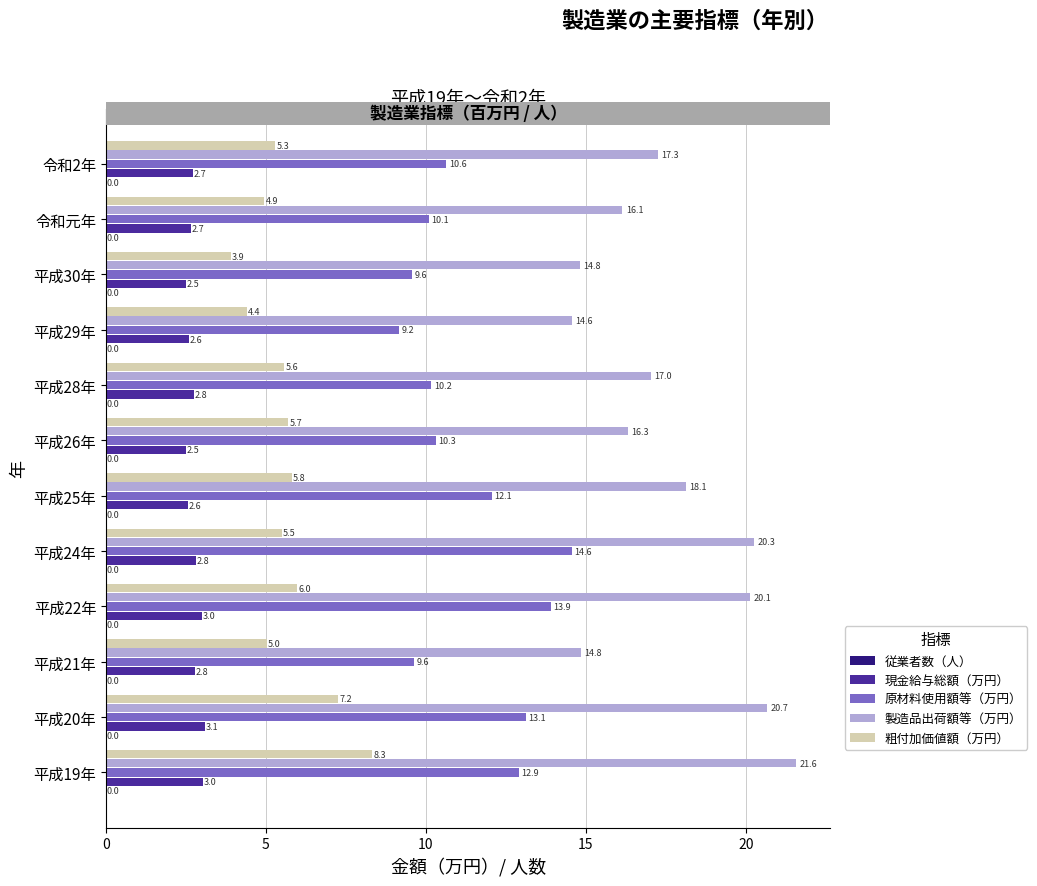

The value of 現金給与総額（万円） at 令和2年 is 3.7. True or false?

False